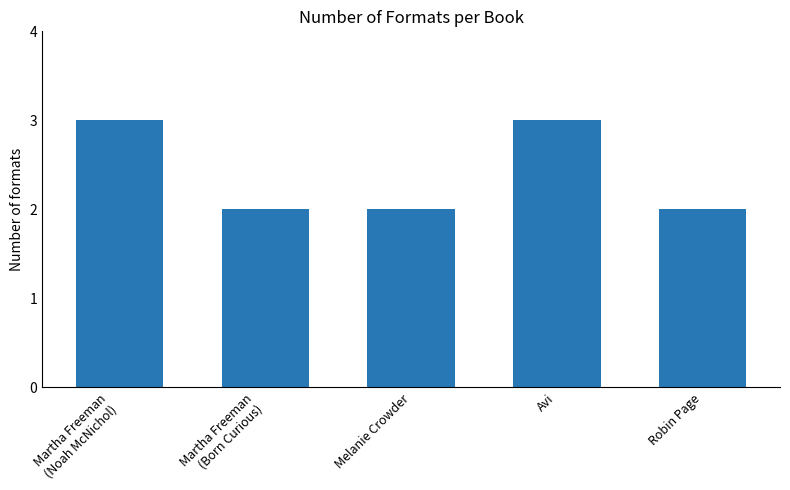

What is the greatest value displayed?

3